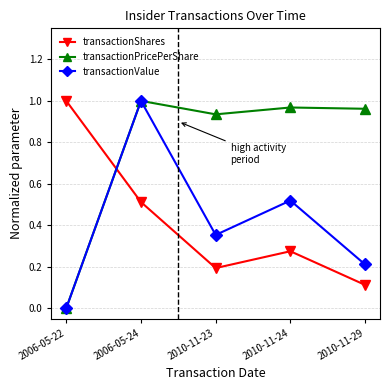

Is the value of transactionShares at 2010-11-29 greater than the value of transactionPricePerShare at 2006-05-24?

No